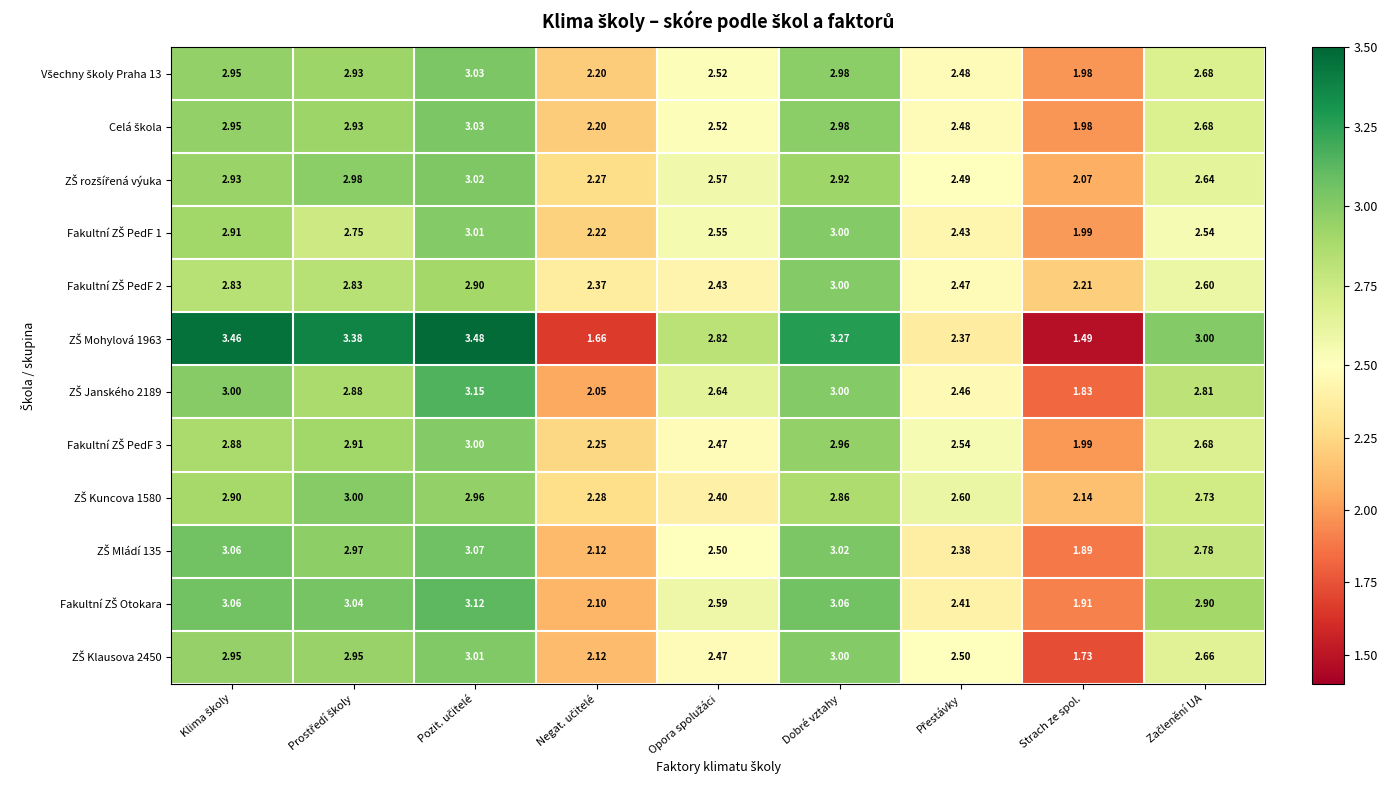

Which label corresponds to the largest value in the chart?

Pozit. učitelé